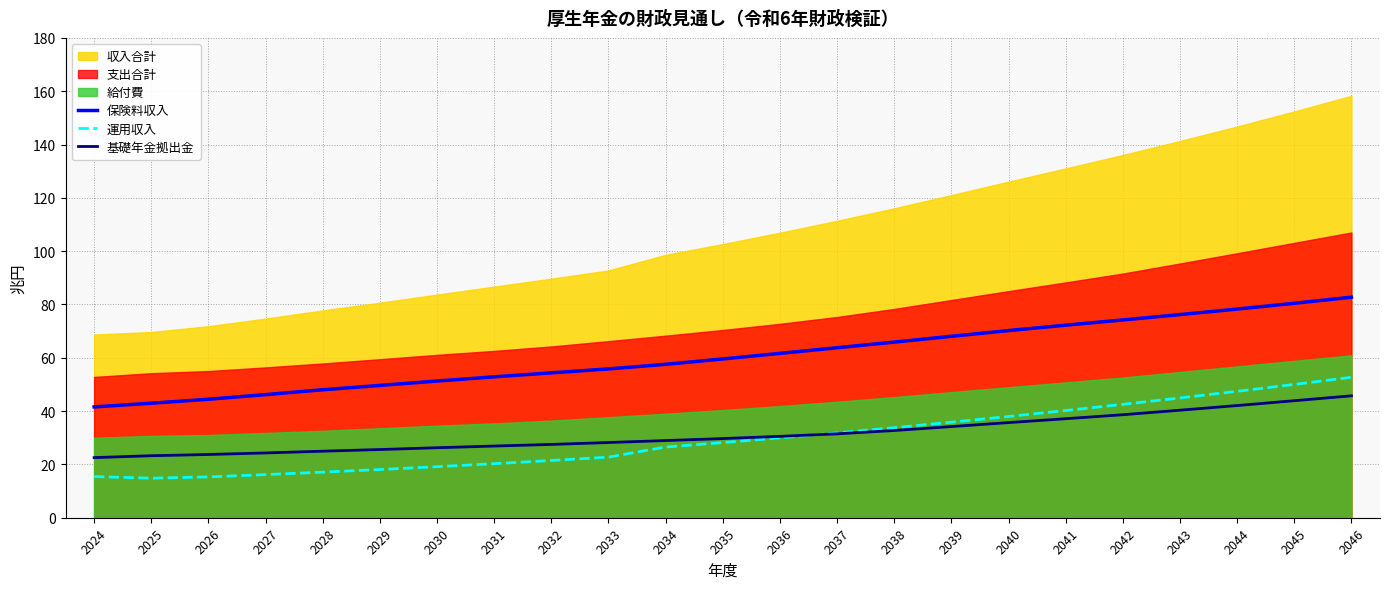

At which category does the chart reach its peak across all series?

2046